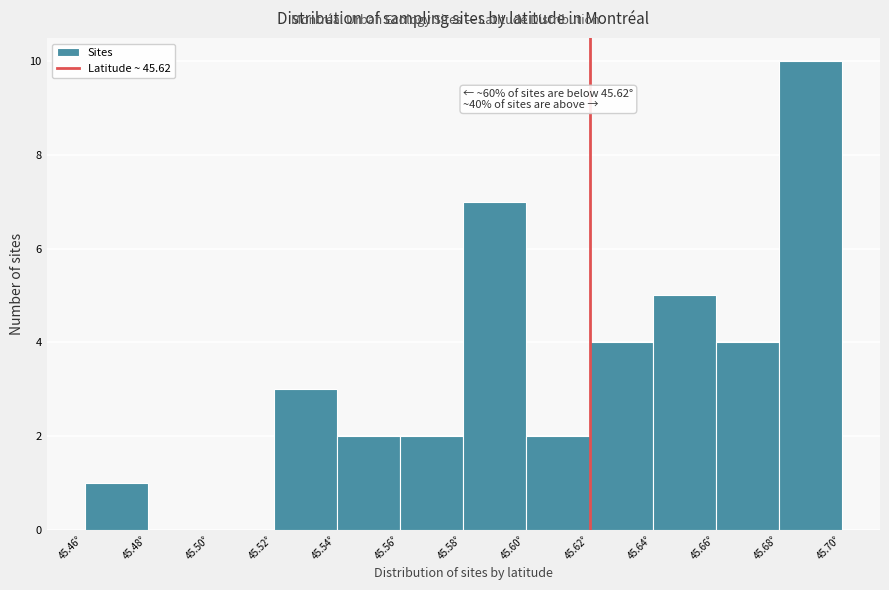

Which range on the x-axis has the tallest bar?

45.68 to 45.70